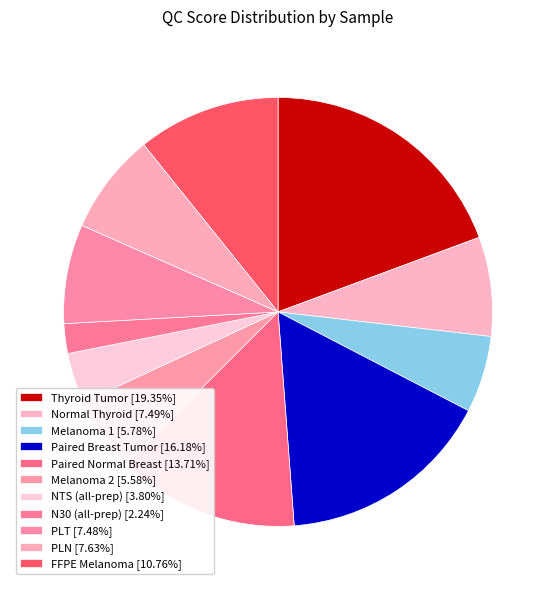

What is the largest slice in the pie chart?

Thyroid Tumor